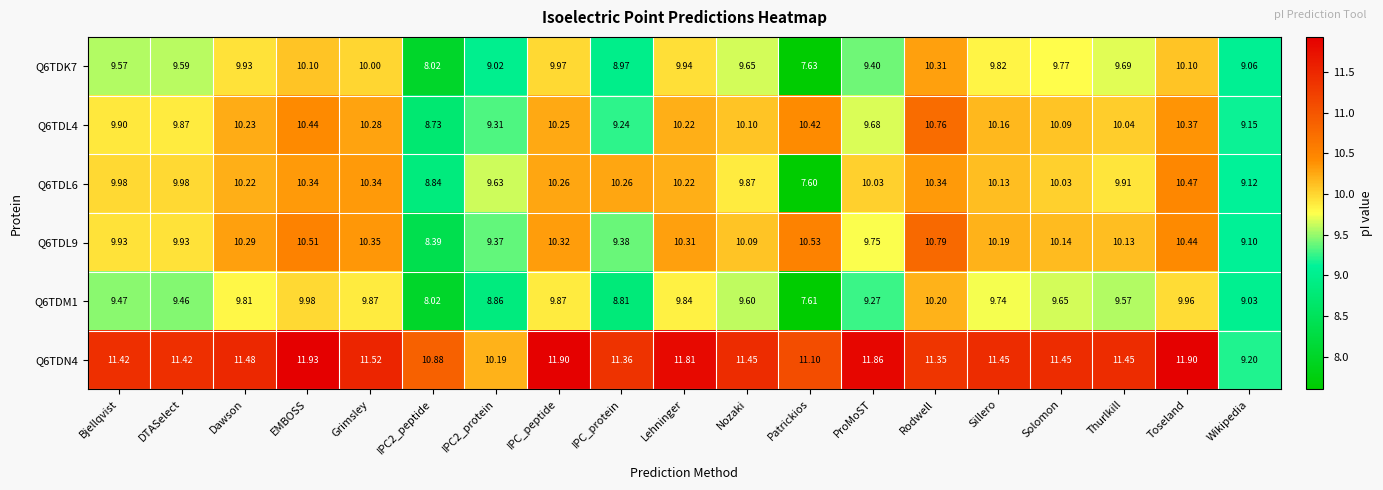

At which category is the sum across all series the highest?

Rodwell